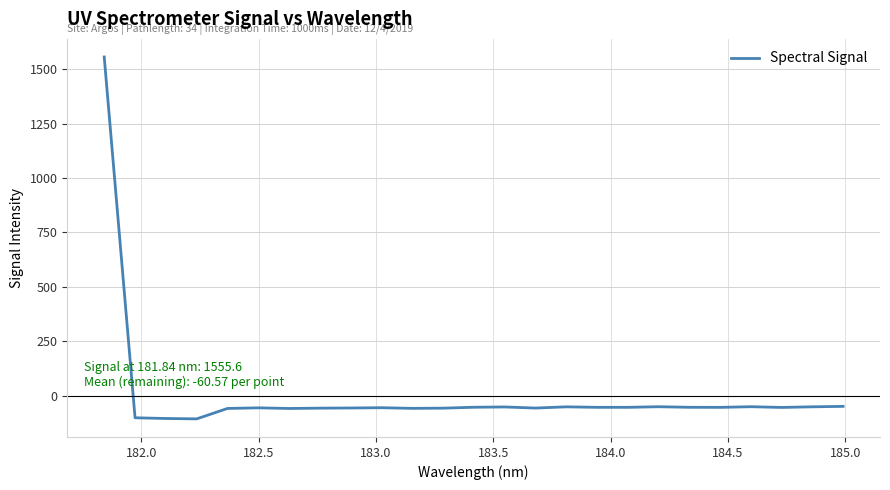

What is the smallest value displayed?

-106.6